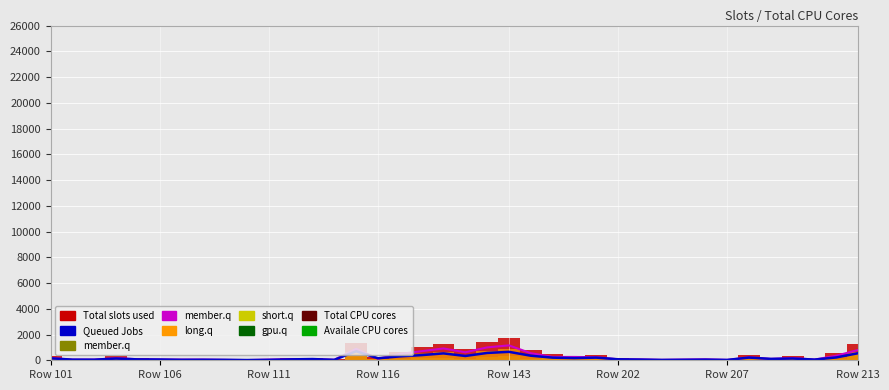

Is this an area chart (filled region under the line)?

No